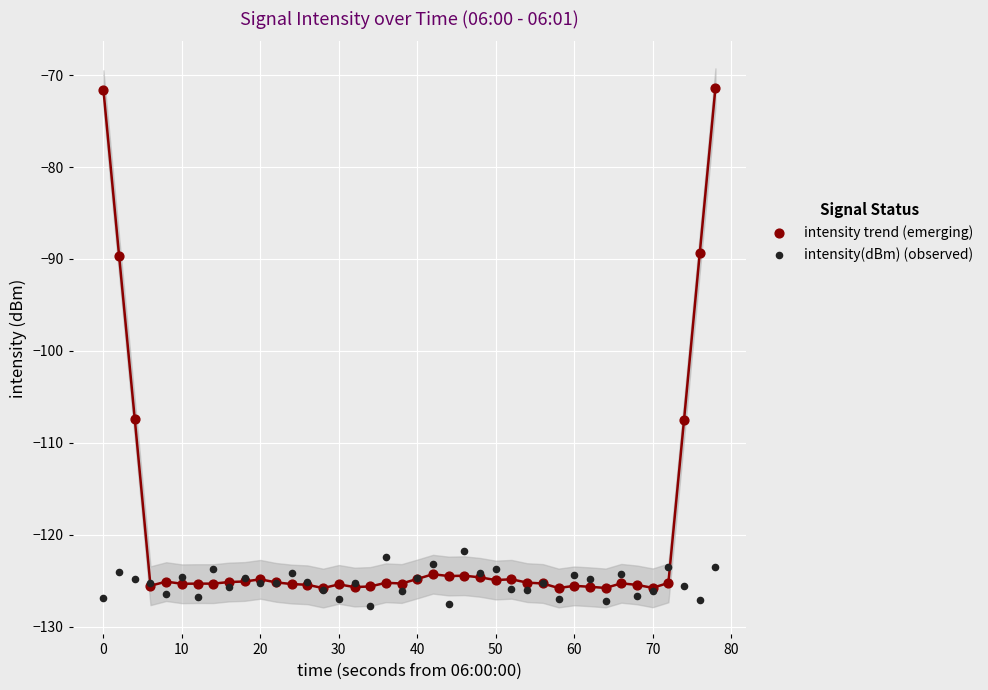

What are all the series names shown in the legend?

intensity trend (emerging), intensity(dBm) (observed)